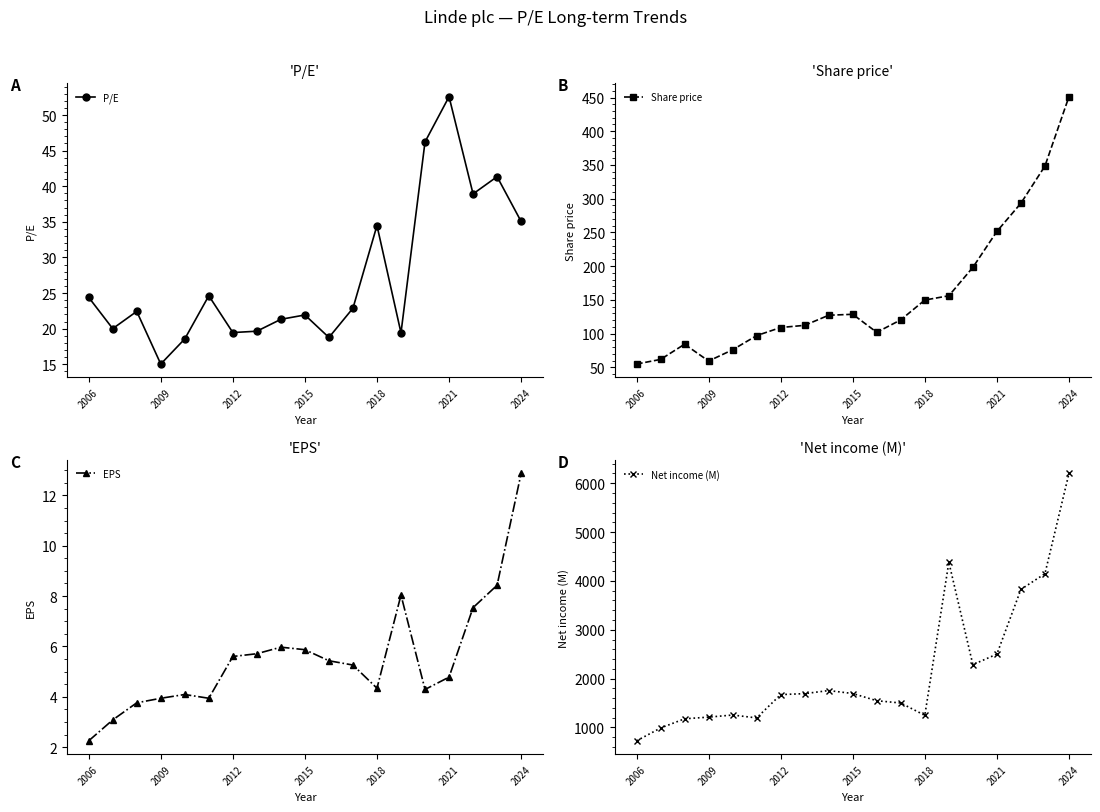

How many interior local peaks does the P/E series have?

6